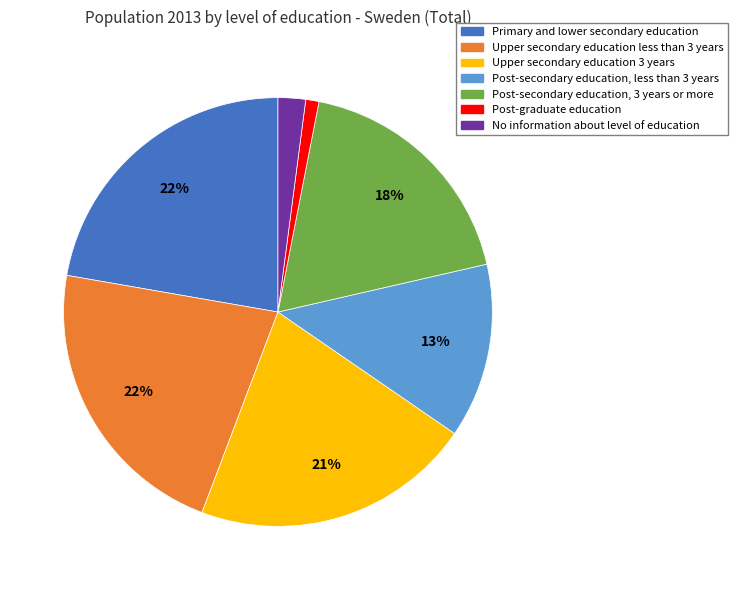

What percentage is the Post-secondary education, 3 years or more slice, to the nearest percent?

18%